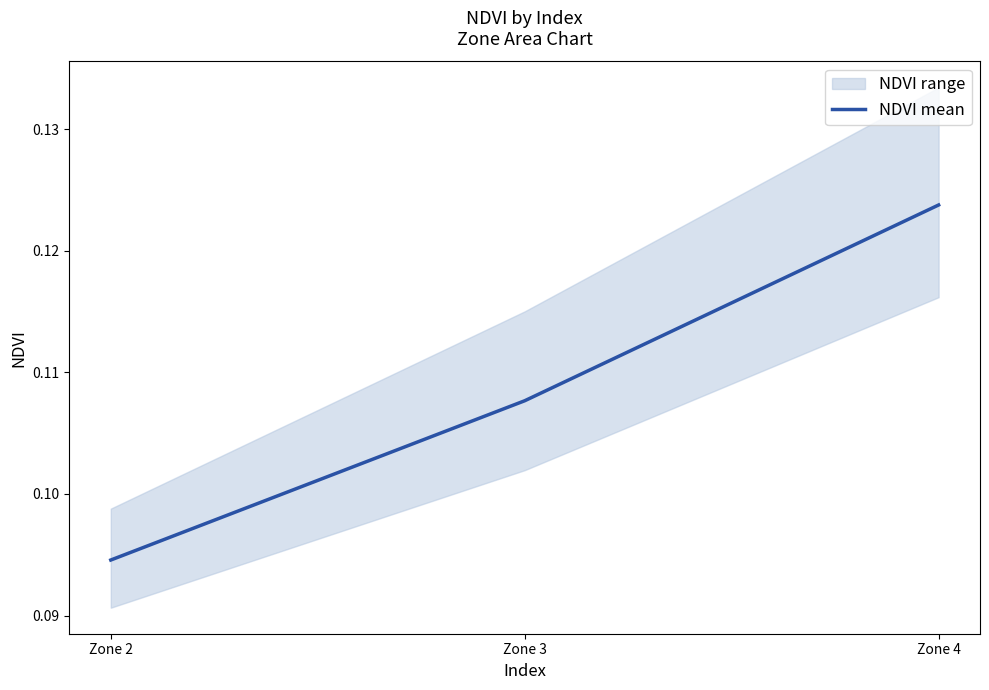

How many series are shown in this chart?

1